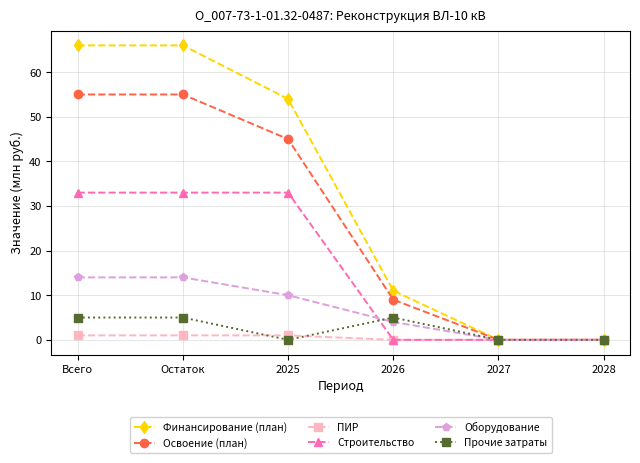

What is the difference between the maximum and minimum values in the Финансирование (план) series?

66